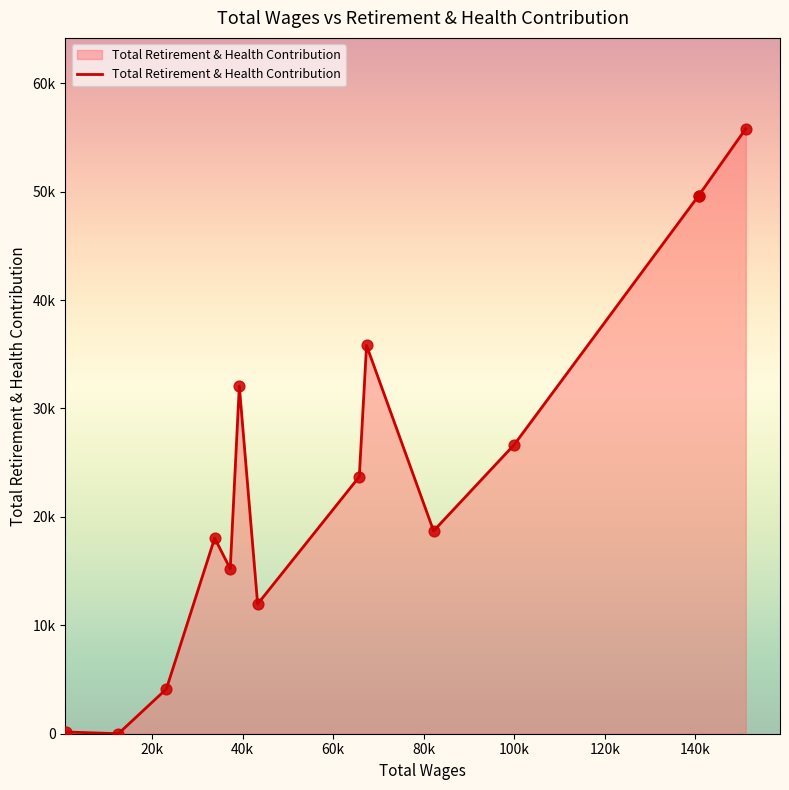

What is the change in value from 151158.0 to 37269.0?

-40599